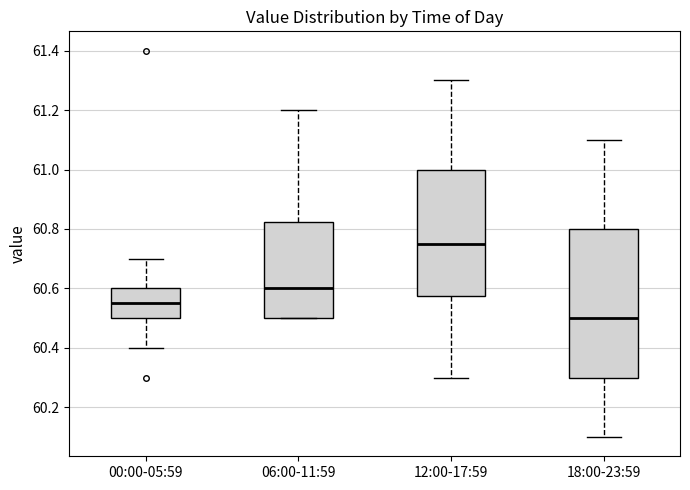

Comparing the boxes themselves (not the whiskers), which one is the tallest?

18:00-23:59